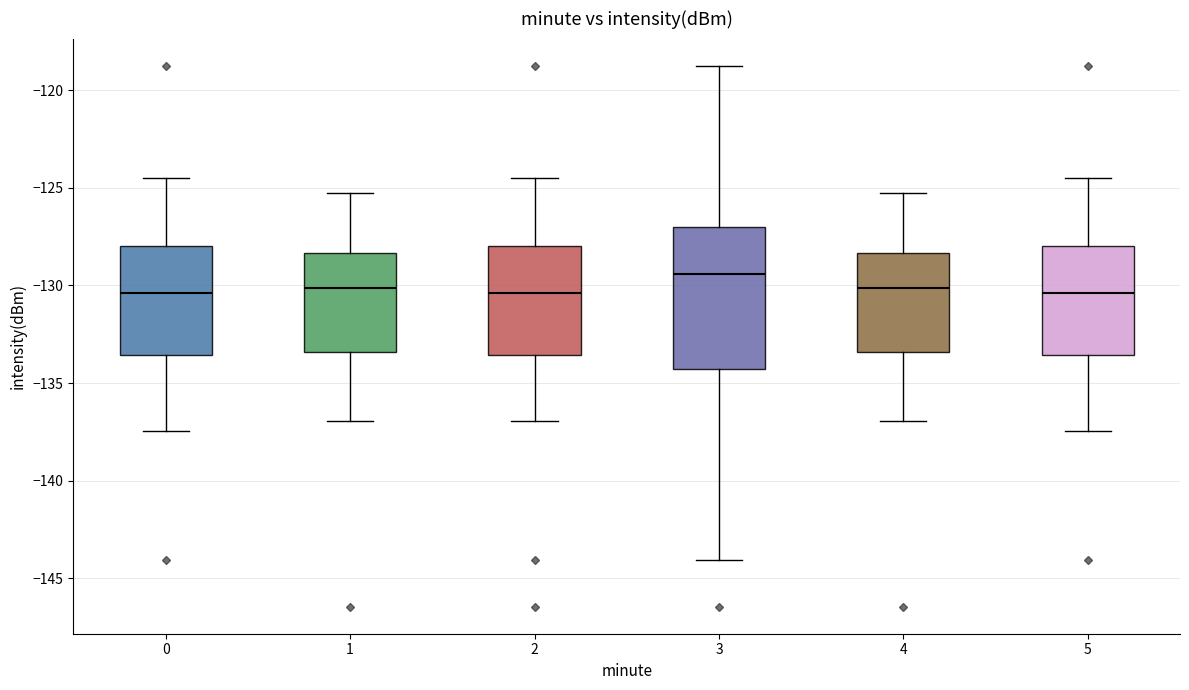

Reading left to right, read every box against the y-axis: the position of its median line, the range the box covers, and the ends of its whiskers. The values are not printed on the chart, so give them approximately, as read against the axis.

0: median -130.5, box -133.5 to -128.0, whiskers -137.5 to -124.5
1: median -130.0, box -133.5 to -128.5, whiskers -137.0 to -125.5
2: median -130.5, box -133.5 to -128.0, whiskers -137.0 to -124.5
3: median -129.5, box -134.5 to -127.0, whiskers -144.0 to -118.5
4: median -130.0, box -133.5 to -128.5, whiskers -137.0 to -125.5
5: median -130.5, box -133.5 to -128.0, whiskers -137.5 to -124.5